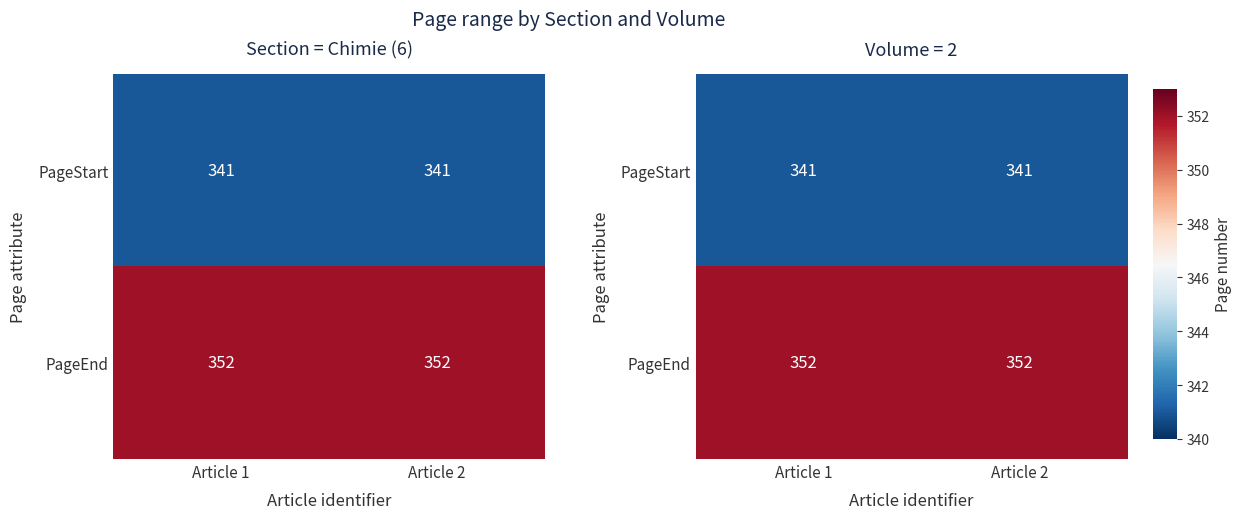

Which category has the highest value across all series?

Article 1